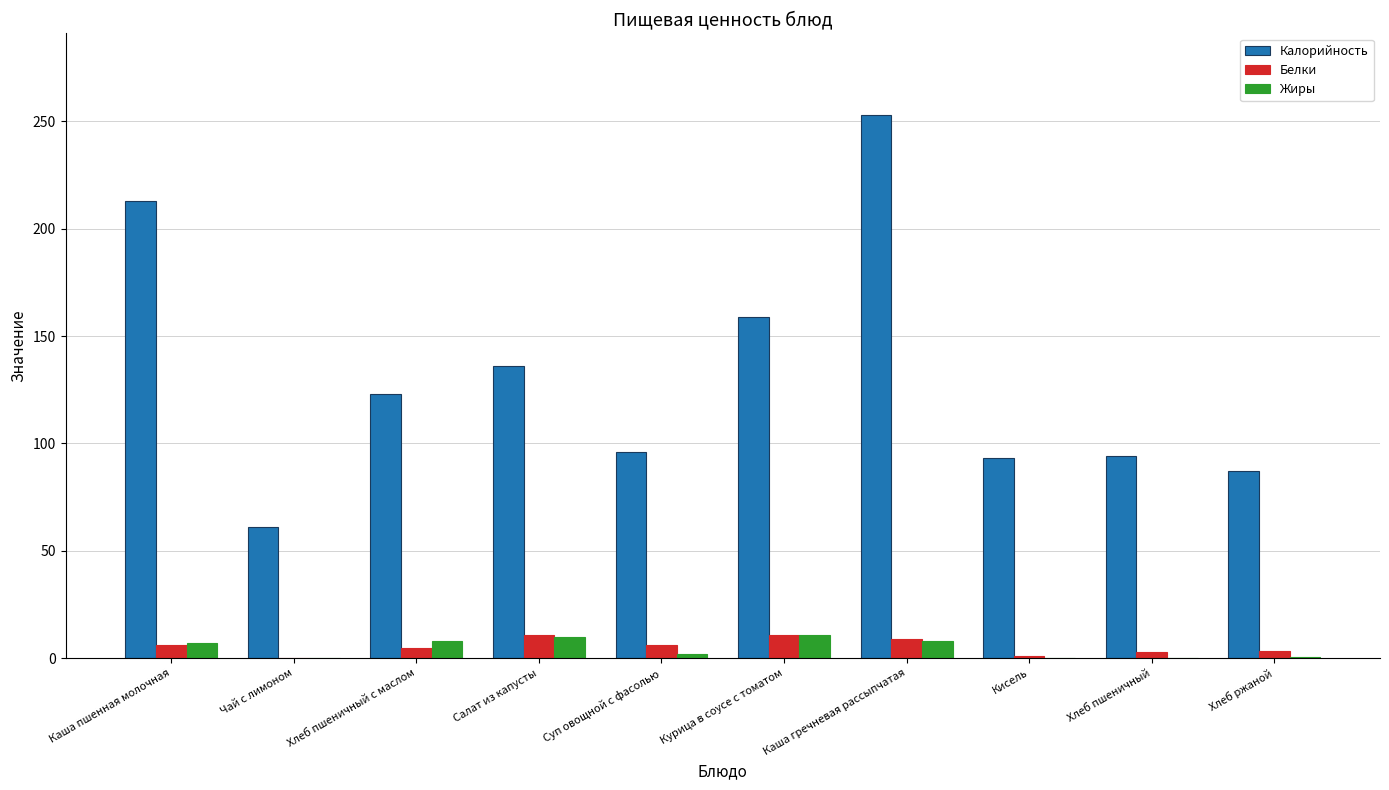

The Белки series shows 9.0 at Каша гречневая рассыпчатая. True or false?

True